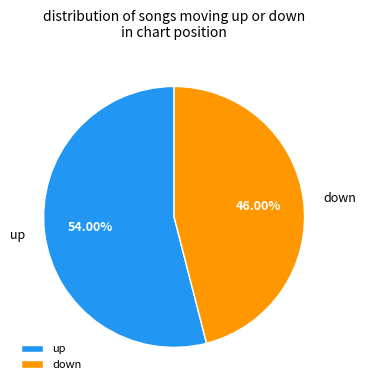

What is the majority slice?

up